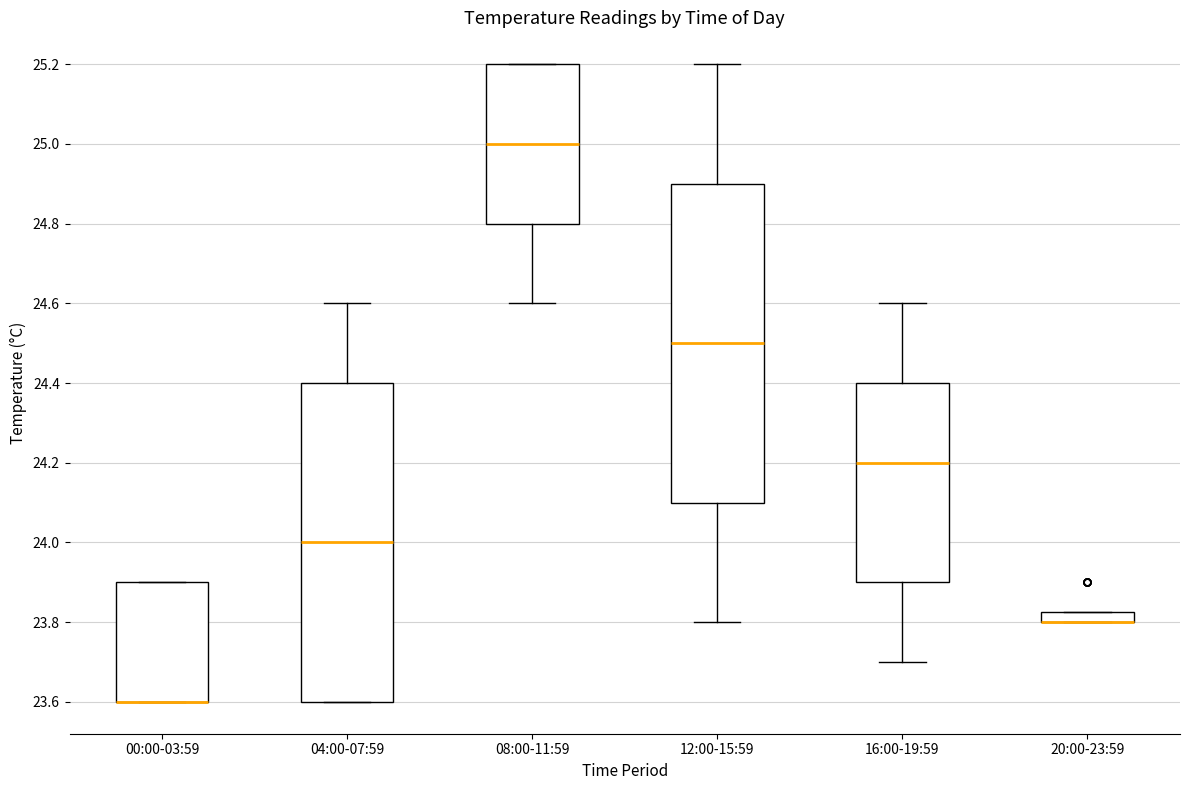

Where is the lower edge of the box for 20:00-23:59 on the y-axis? The values are not printed on the chart, so give them approximately, as read against the axis.

23.80